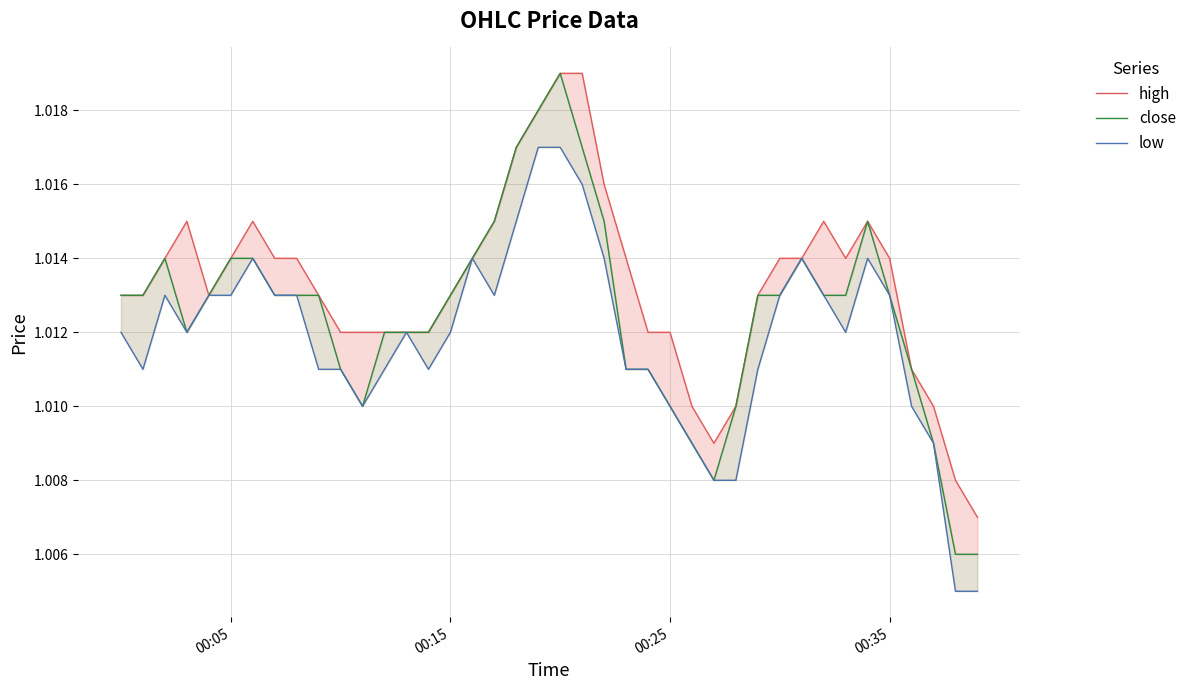

How many data points does each series have?

40